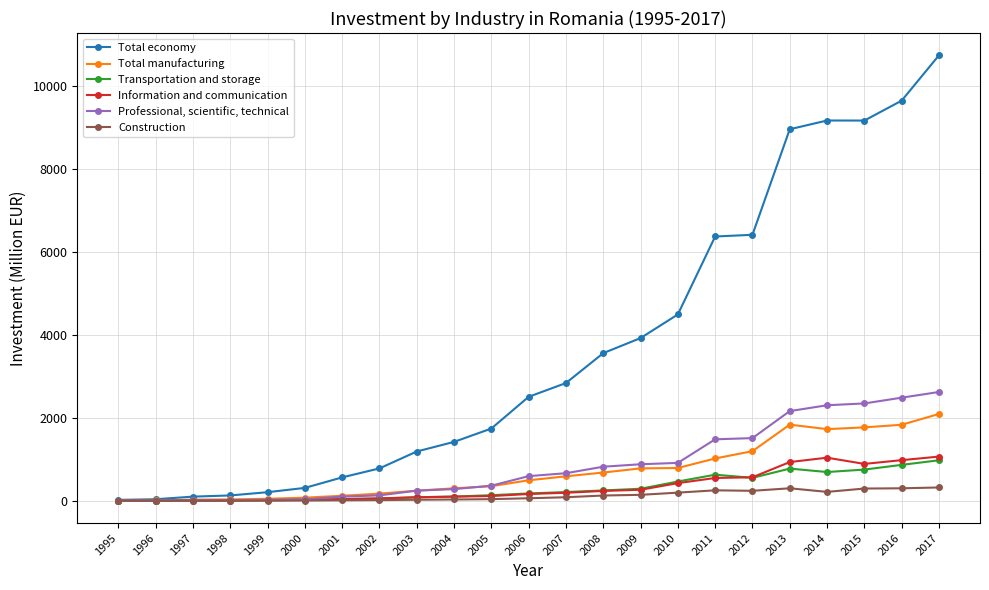

What is the sum of all Information and communication values?

7769.0